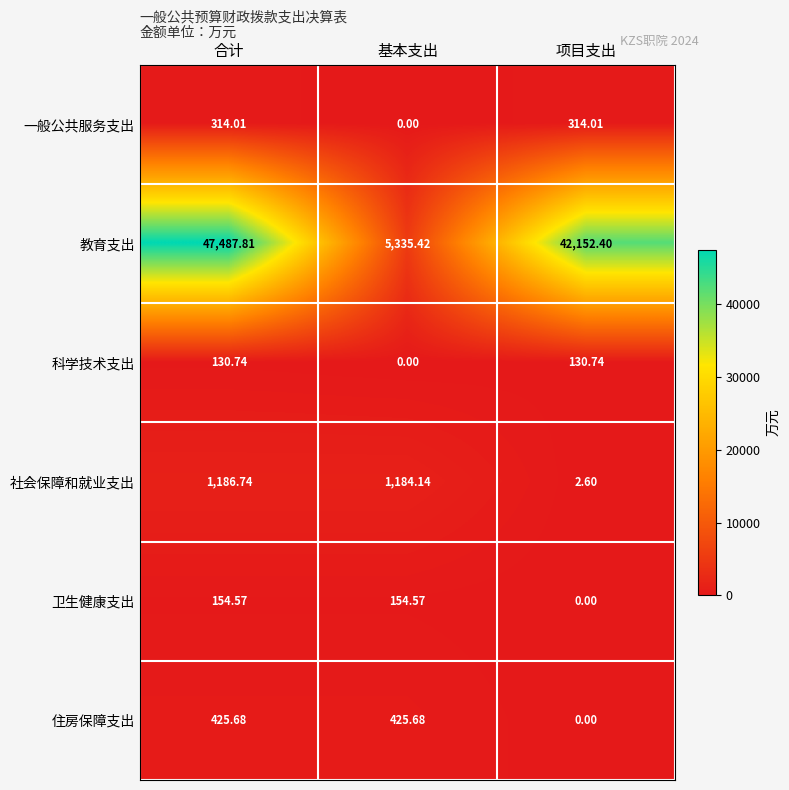

At how many categories does at least one series exceed 38107?

2